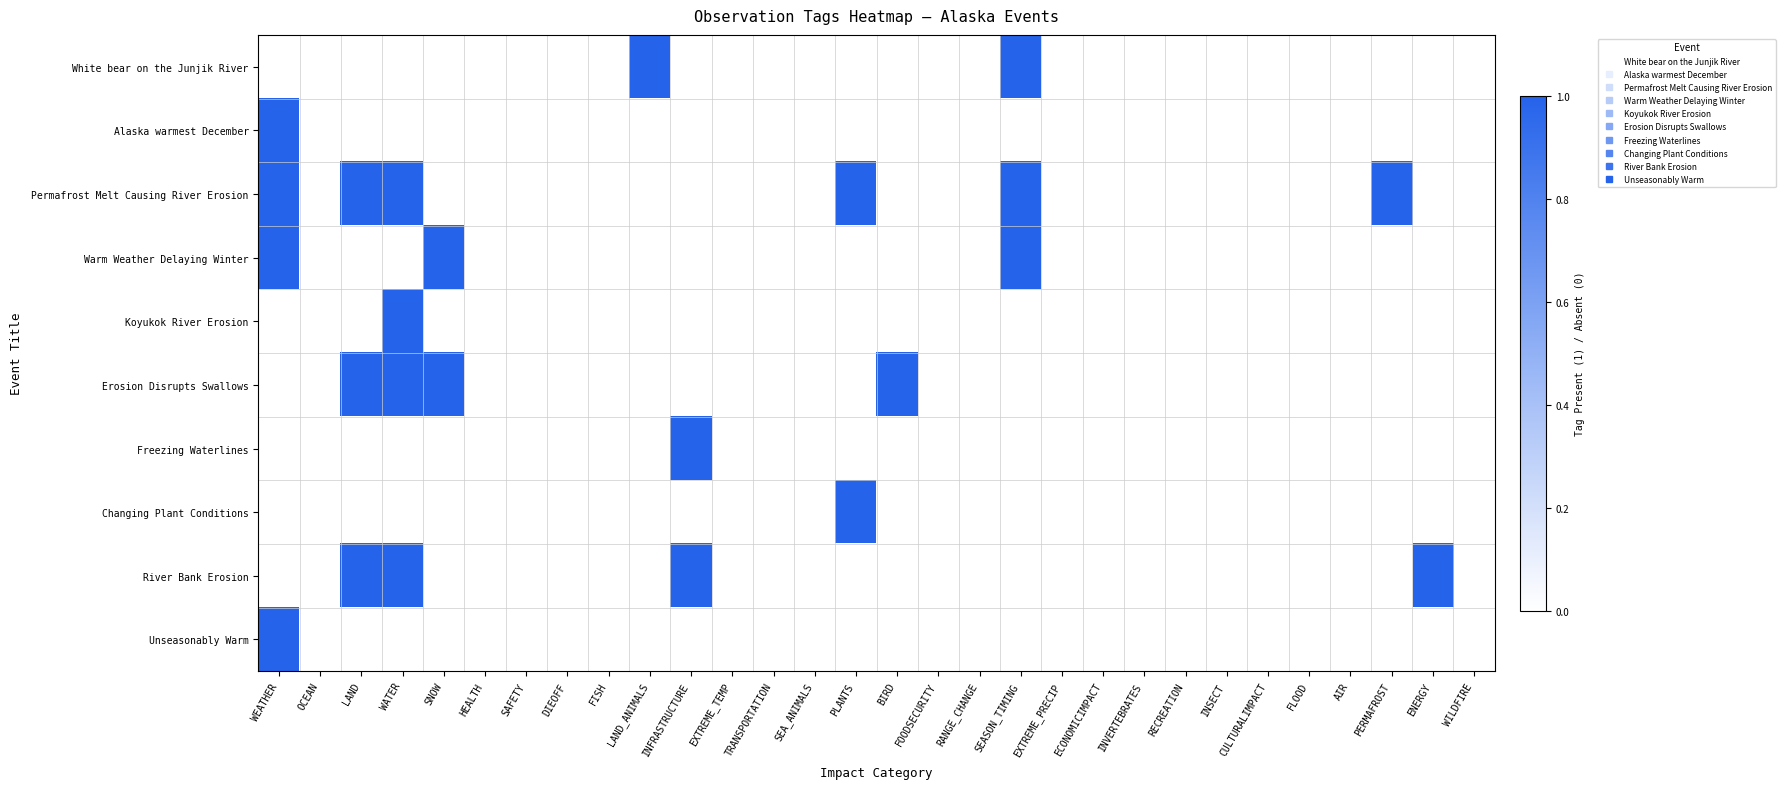

Between SNOW and WEATHER, which is larger?

SNOW